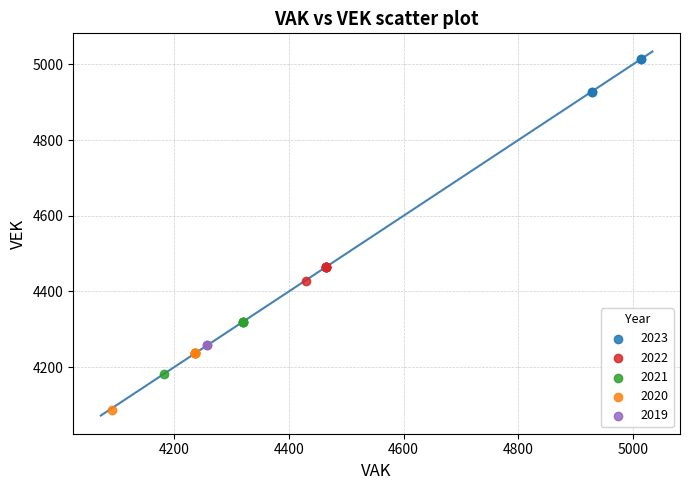

What are all the series names shown in the legend?

2023, 2022, 2021, 2020, 2019